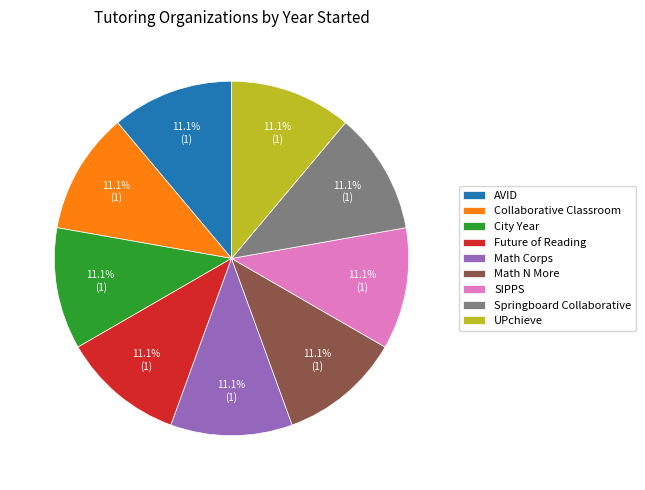

Does Math N More represent more than half of the total?

No